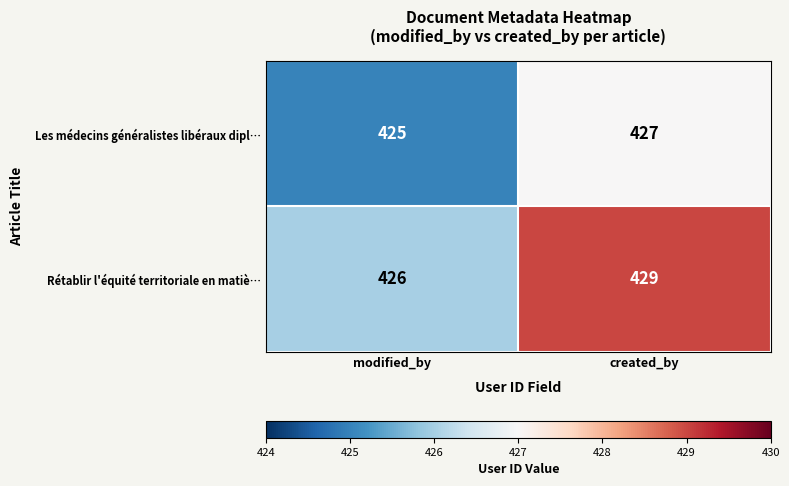

Which category has the lowest value across all series?

modified_by